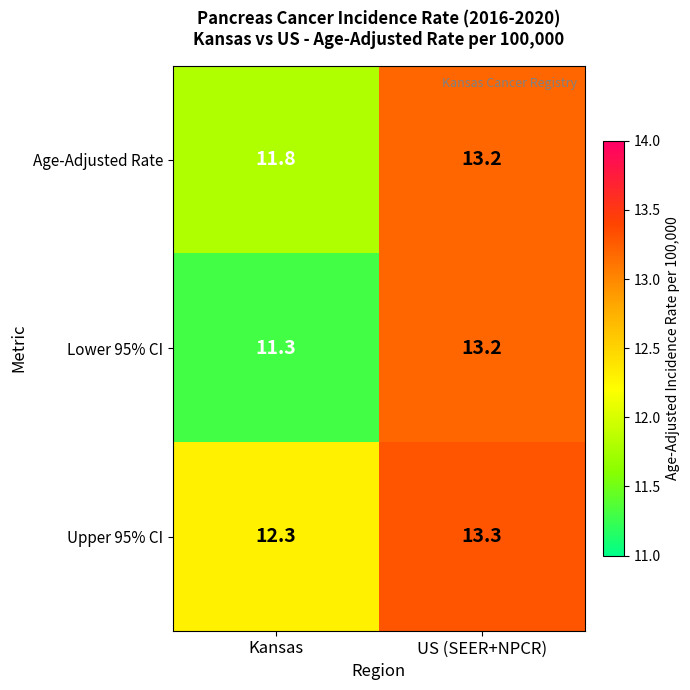

Rank the series at Kansas from lowest to highest value.

Lower 95% CI, Age-Adjusted Rate, Upper 95% CI